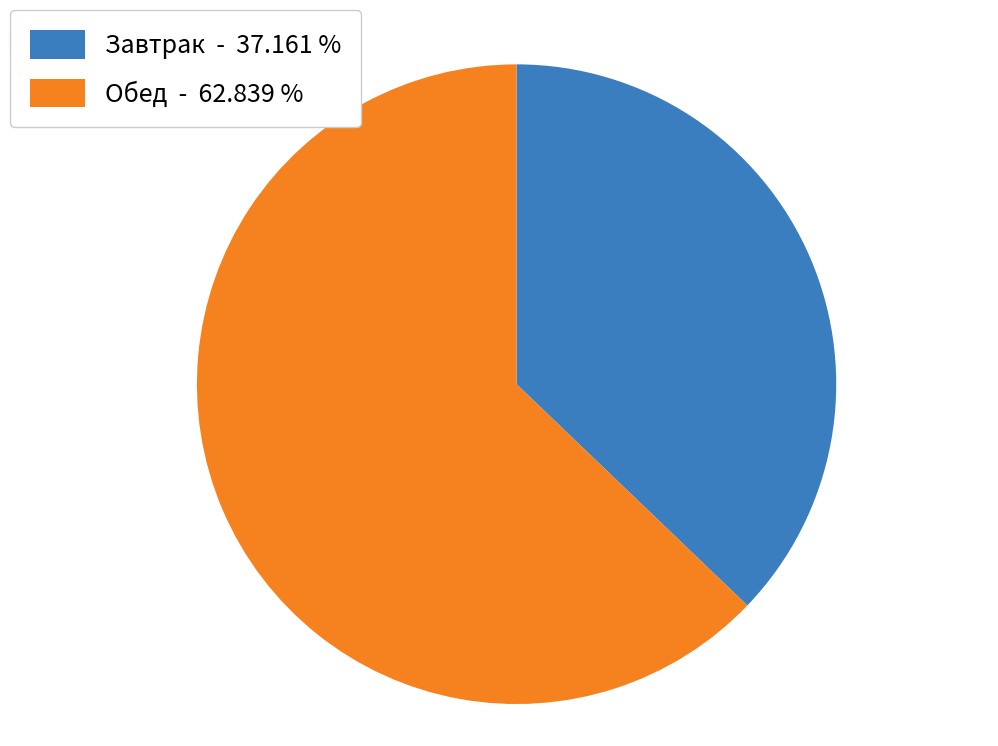

Is it true that Обед is 63% of the pie?

True